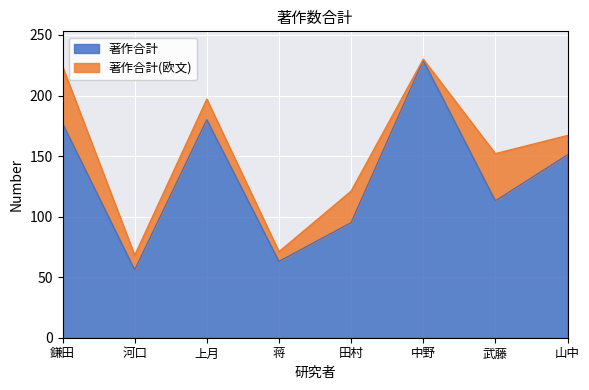

Is it true that the value at 上月 is 180?

True